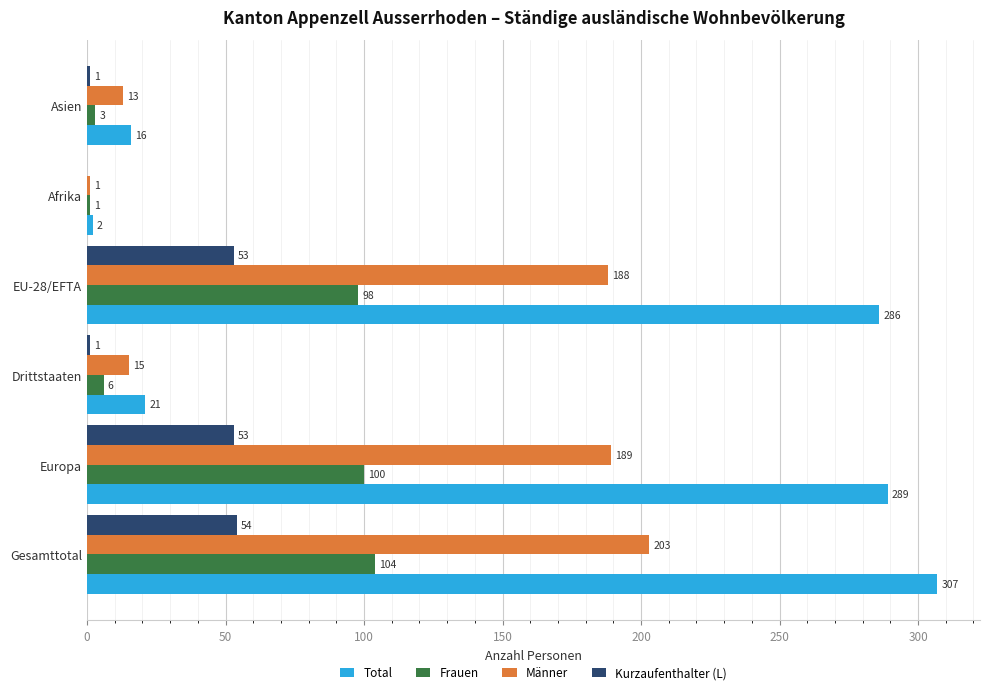

What is the total value across all series at EU-28/EFTA?

625